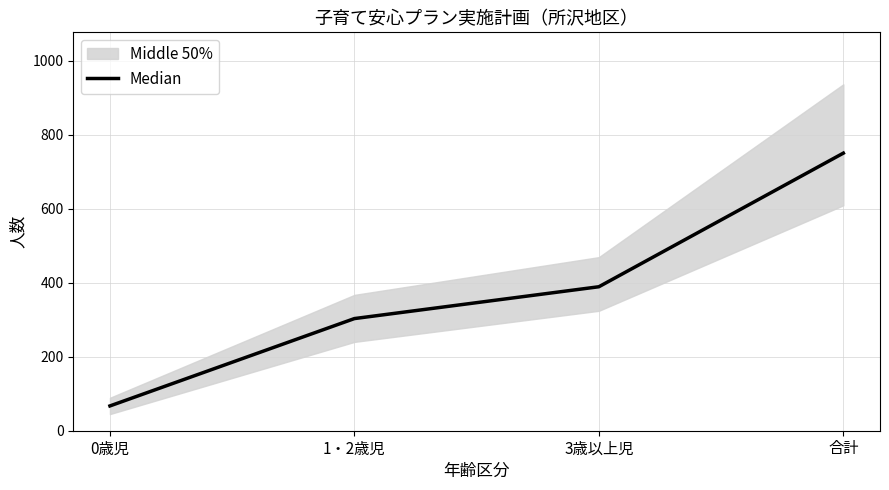

Reading left to right, list all the values displayed in this chart.

0歳児=67	1・2歳児=303	3歳以上児=389	合計=750